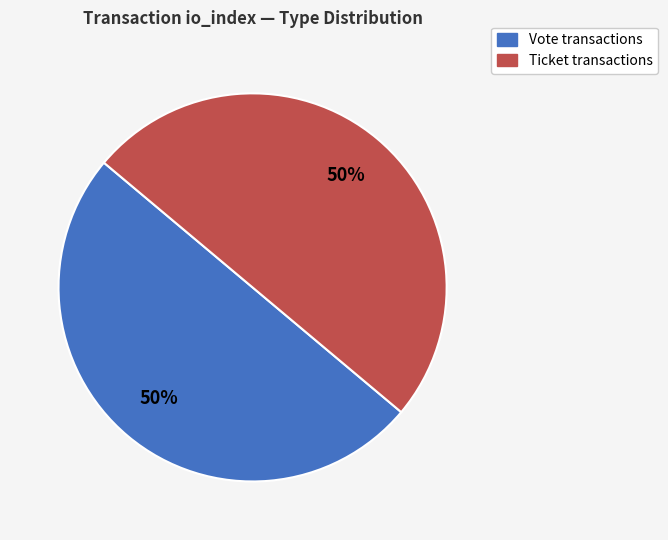

Count the number of slices in the pie.

2